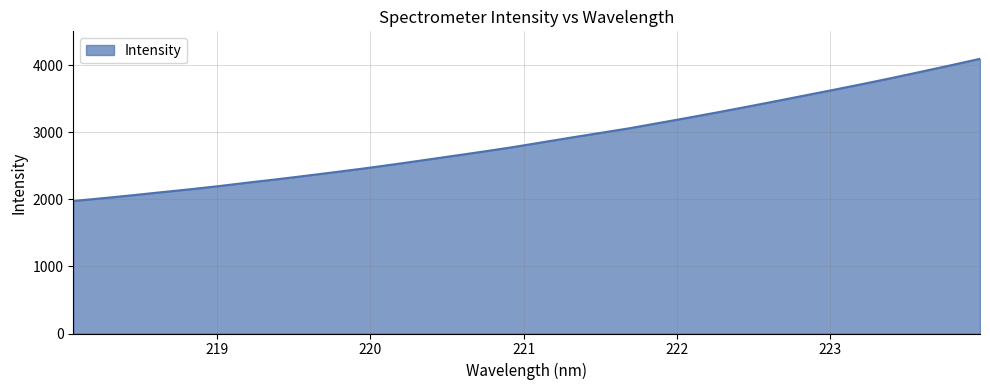

What is the minimum value shown in the chart?

1977.1